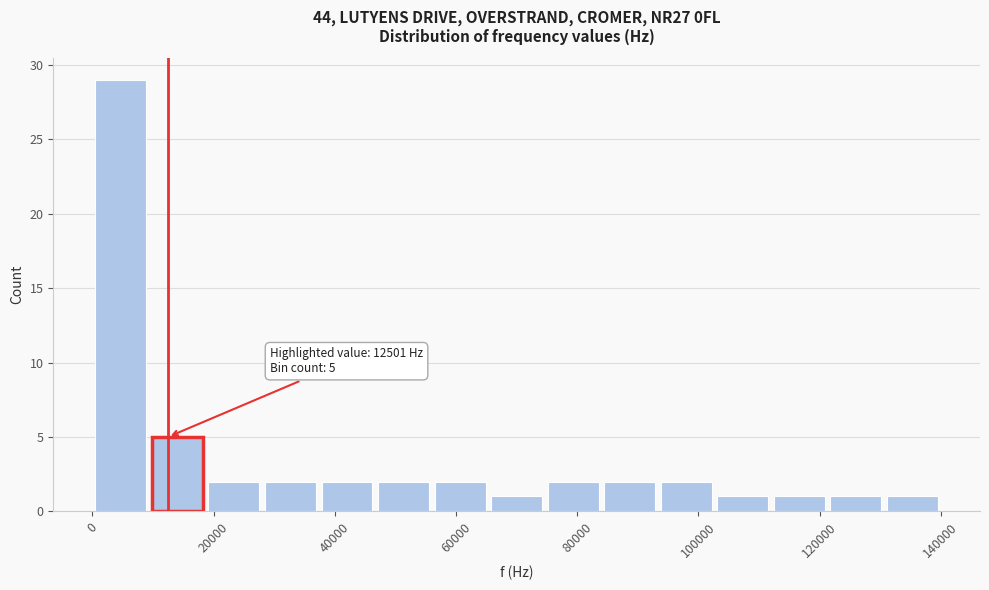

Which range on the x-axis has the tallest bar?

0 to 10000